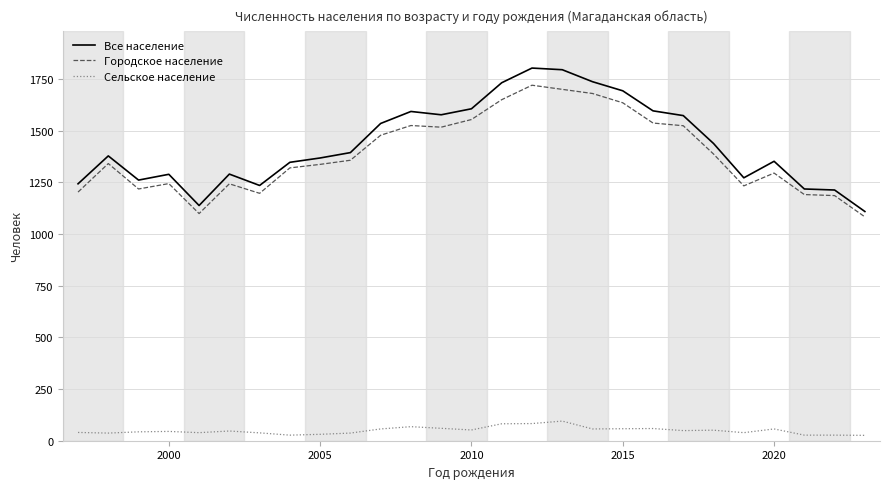

List the series in order of their peak value, highest first.

Все население, Городское население, Сельское население